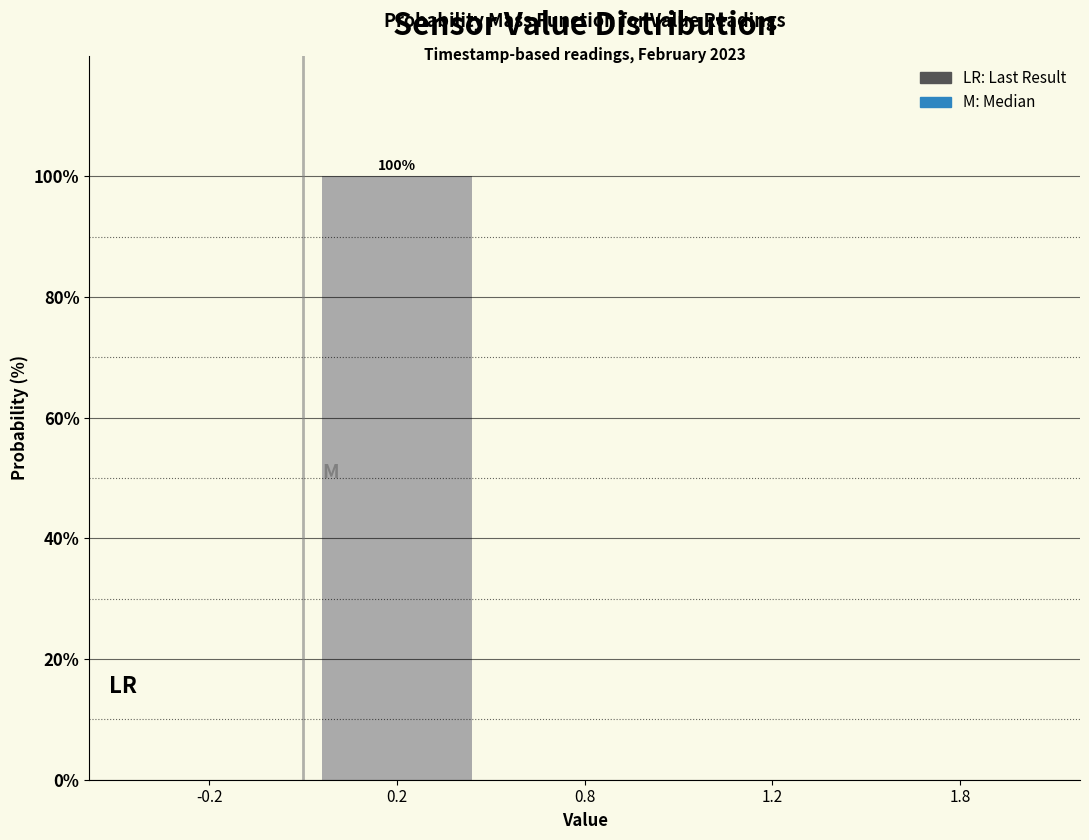

Reading left to right, extract all data points from this chart.

-0.2=0	0.2=100	0.8=0	1.2=0	1.8=0